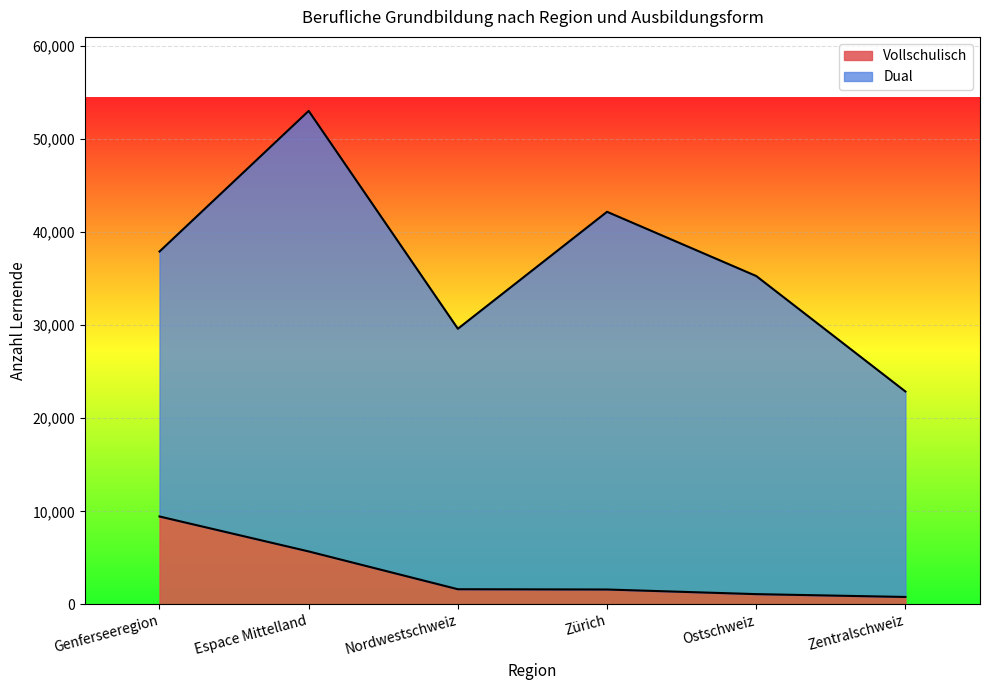

What is the total value across all series at Genferseeregion?

37920